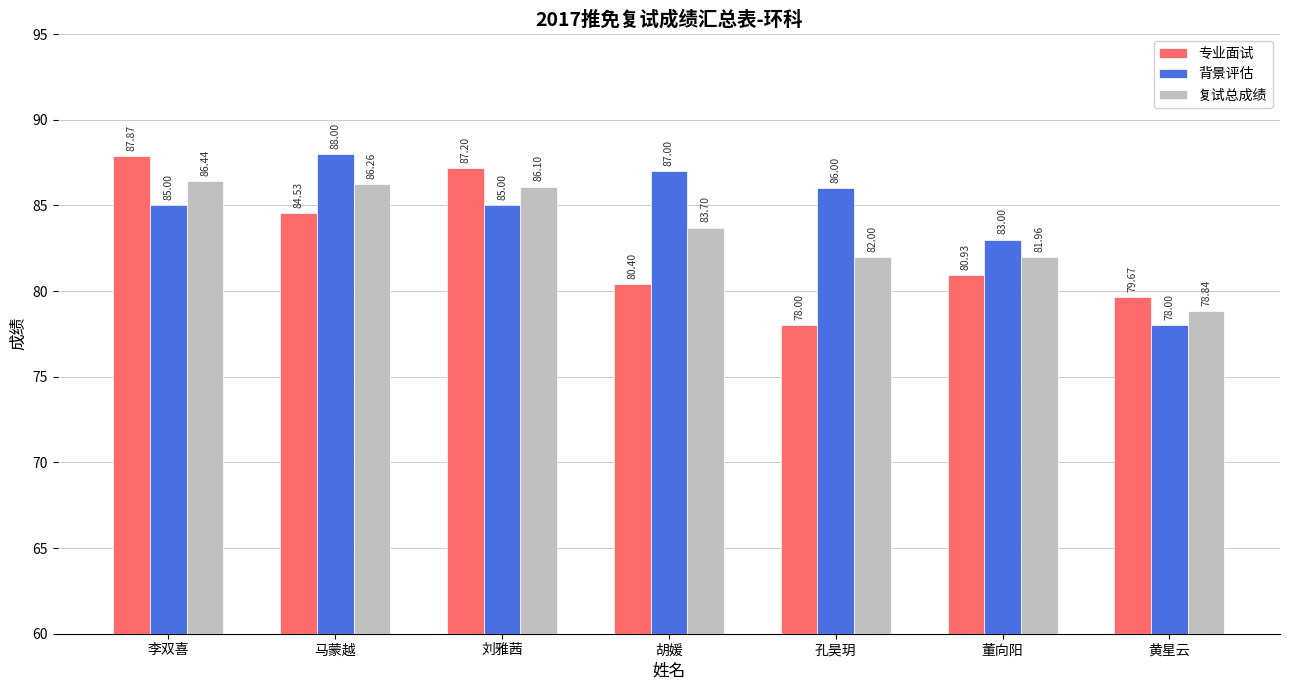

How many data points in 专业面试 are above 80?

5